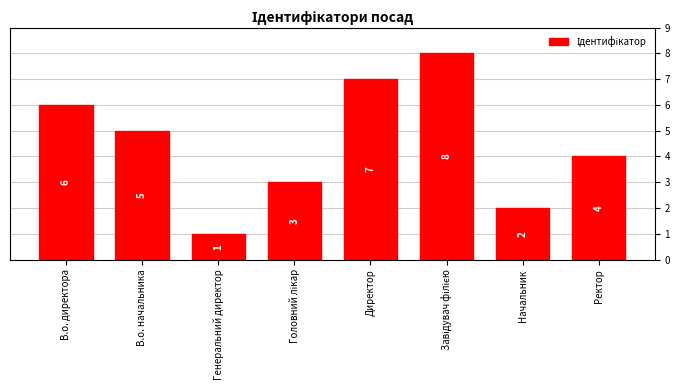

Reading right to left, extract all data points from this chart.

4	2	8	7	3	1	5	6